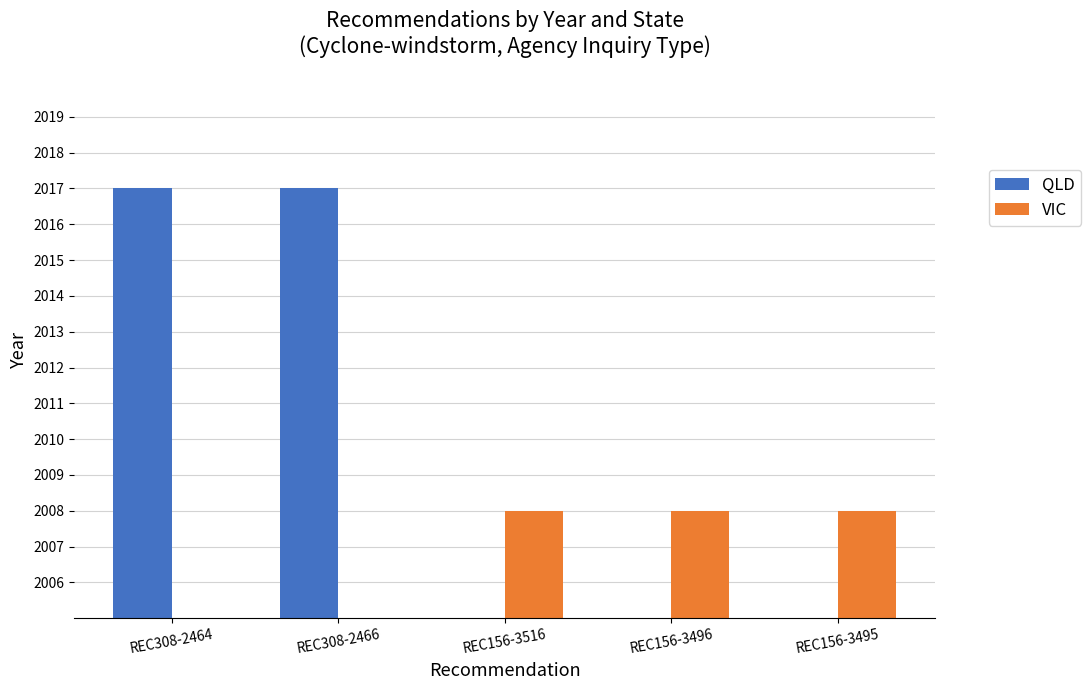

What is the average value of the QLD series?

807